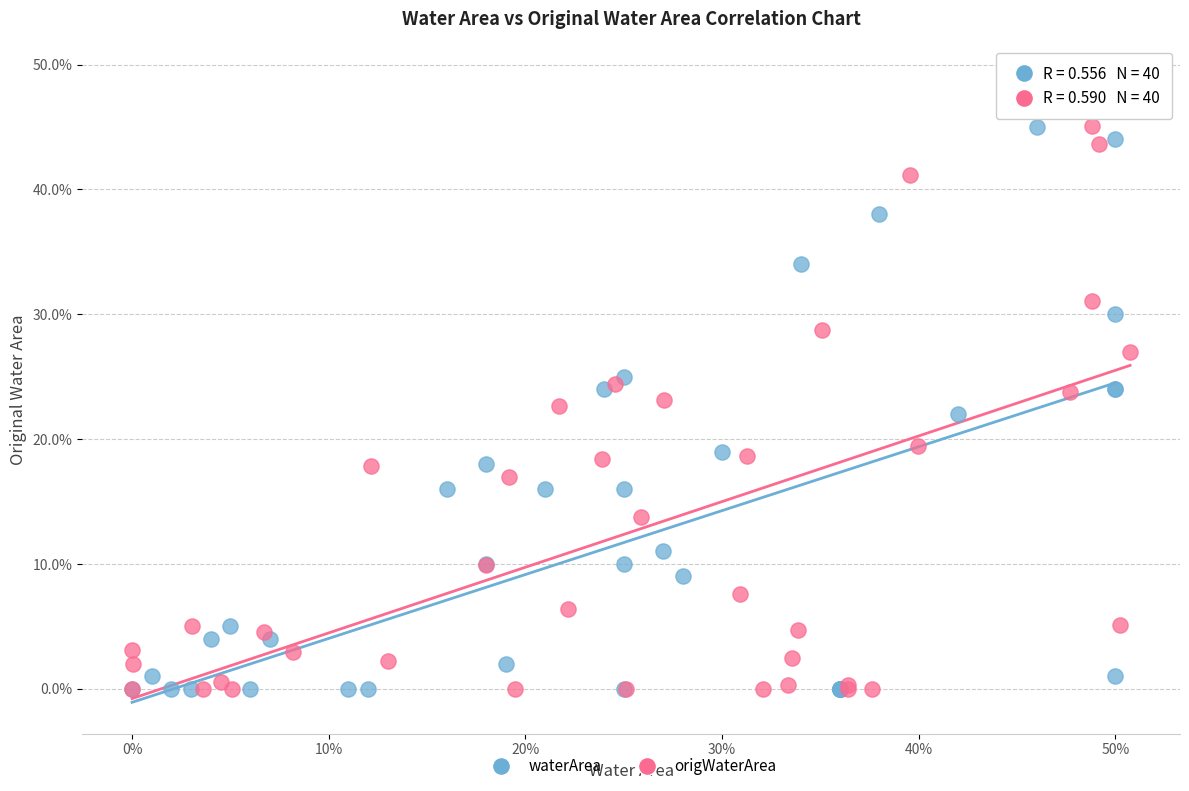

What are all the series names shown in the legend?

waterArea, origWaterArea